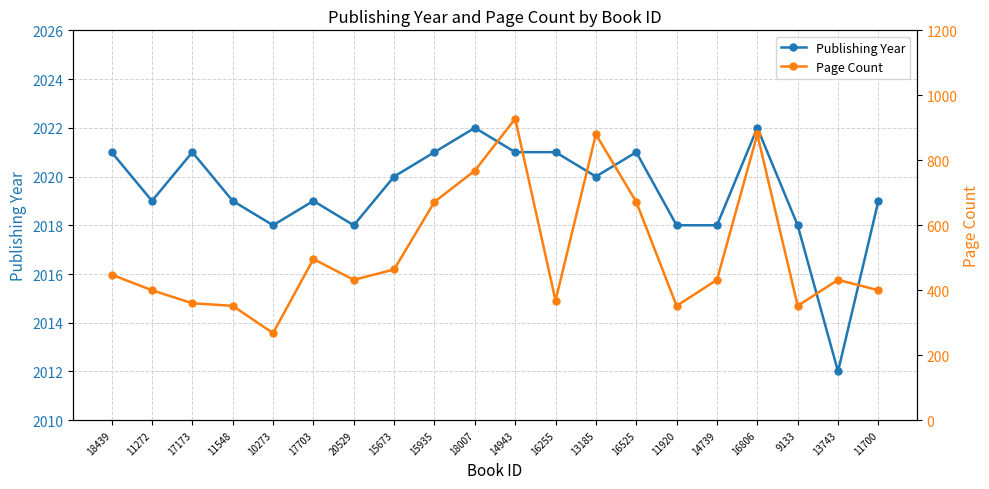

What is the difference between the Publishing Year values at 11272 and 16525?

2